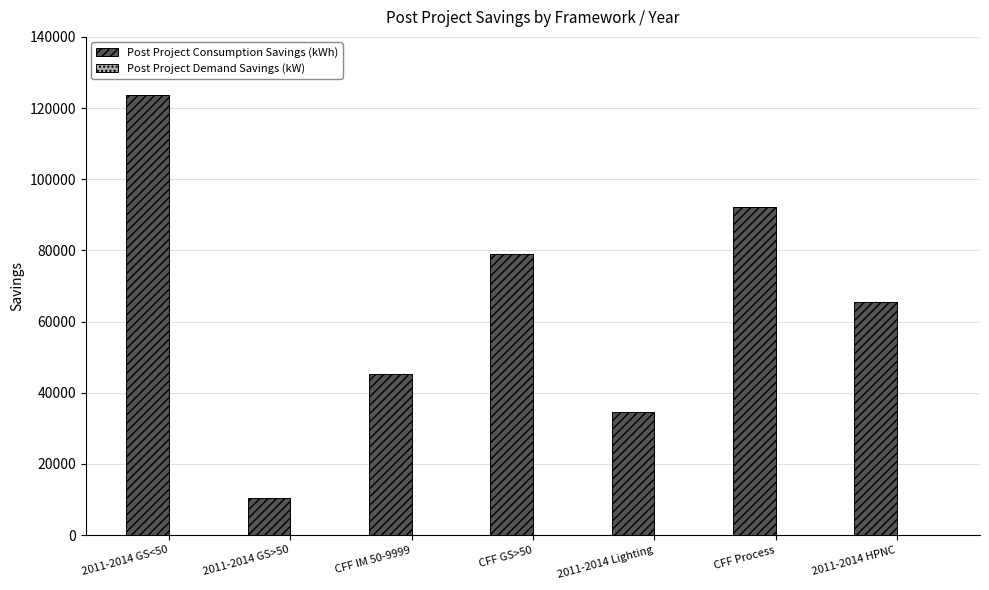

The value of Post Project Consumption Savings (kWh) at 2011-2014 Lighting is 58072.3. True or false?

False